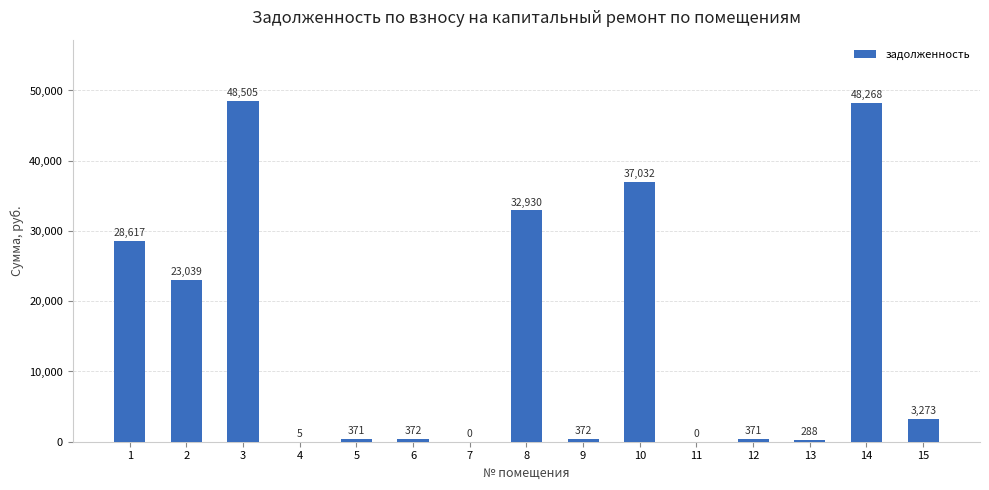

What value does the data have at 2?

23038.9